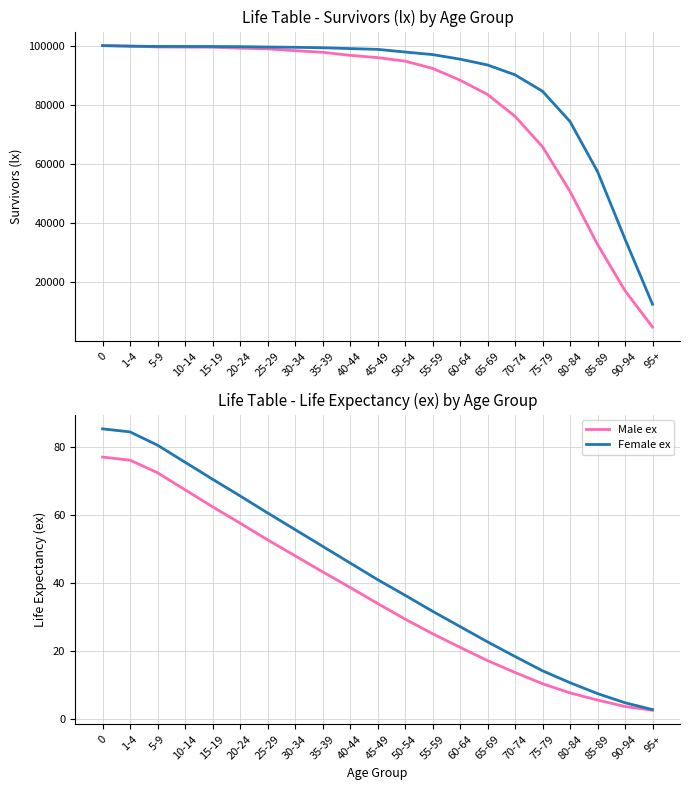

What is the maximum value shown in the chart?

100000.0